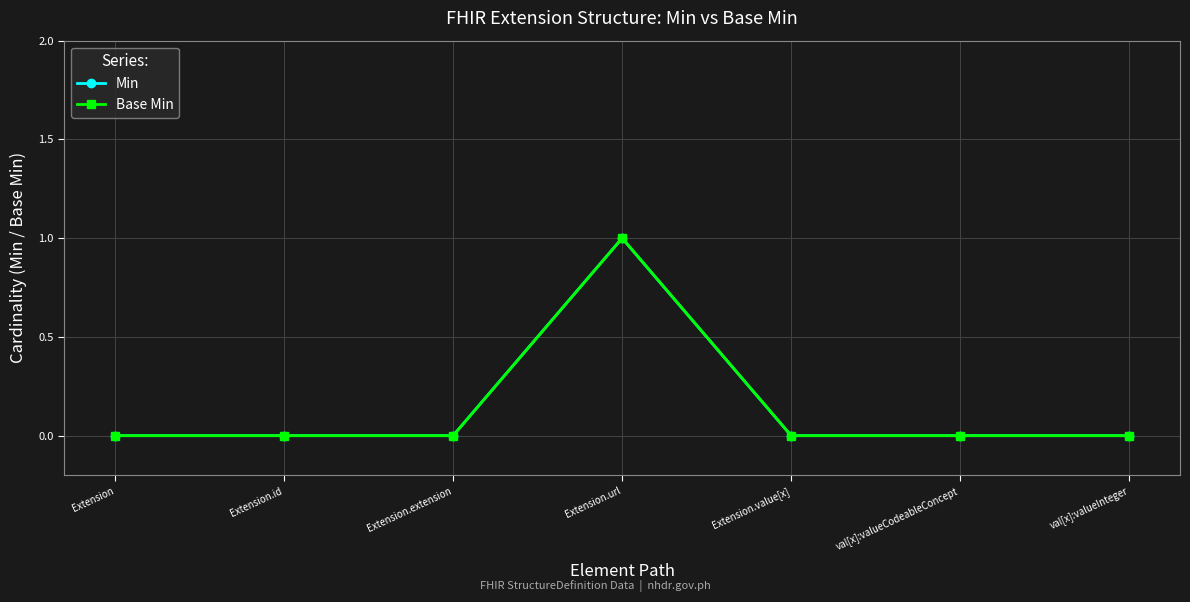

List the labels in order of Min value, smallest first.

Extension, Extension.id, Extension.extension, Extension.value[x], val[x]:valueCodeableConcept, val[x]:valueInteger, Extension.url